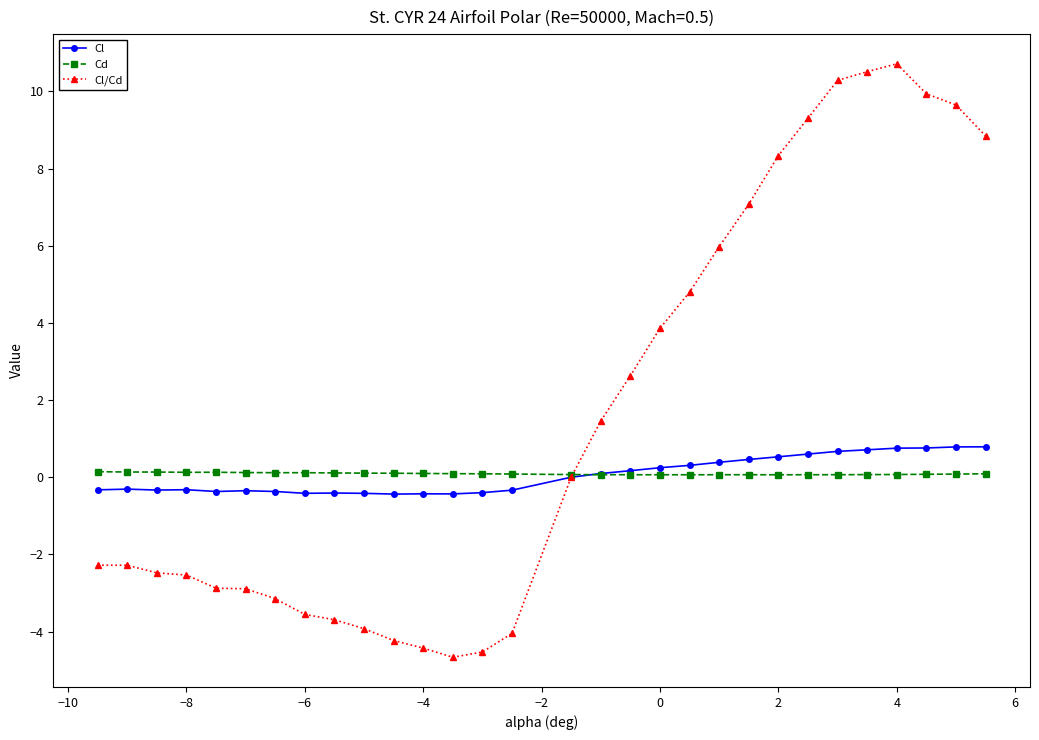

True or false: Cl has more than 1 points higher than both neighbors.

True